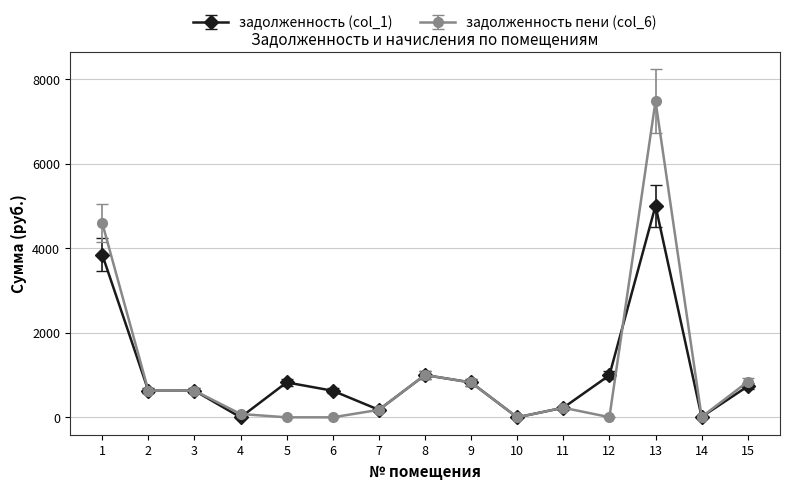

Is the value of задолженность (col_1) at 11 greater than the value of задолженность пени (col_6) at 12?

Yes